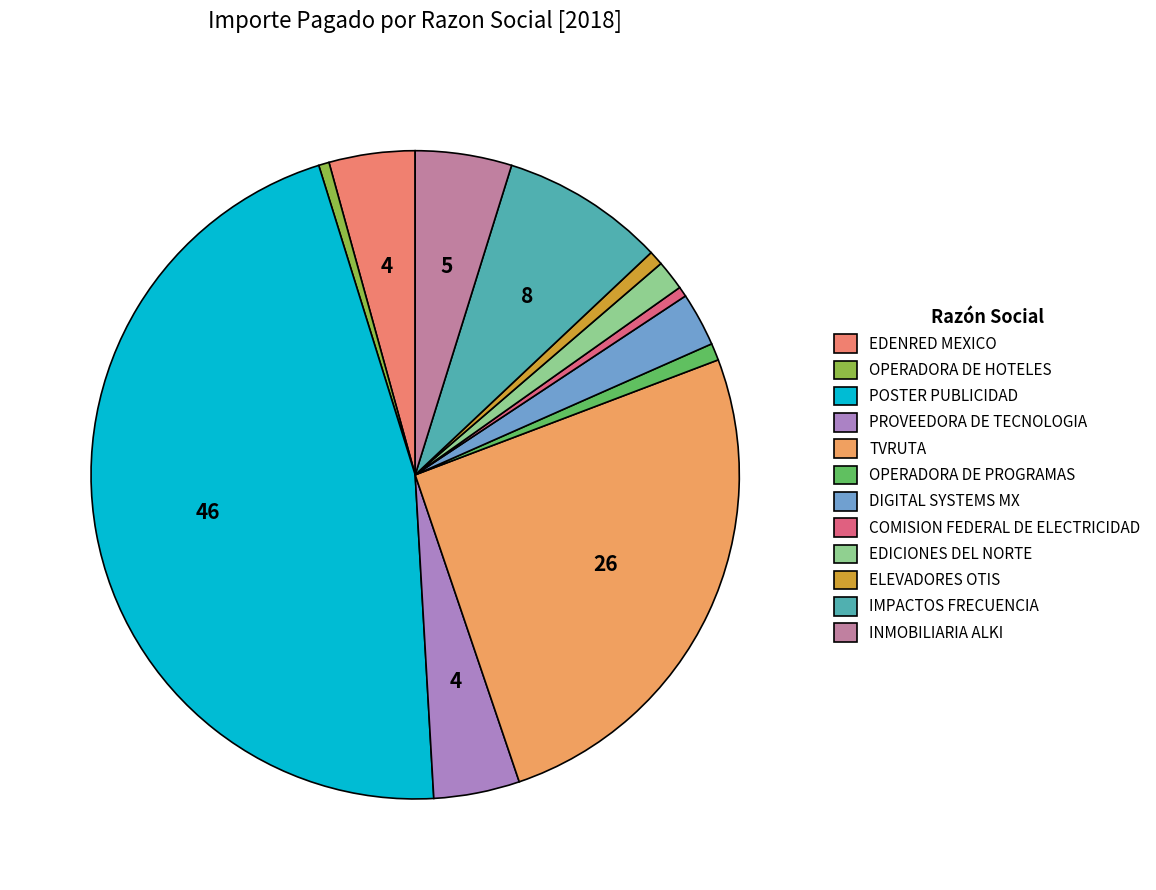

Which slice is the largest?

POSTER PUBLICIDAD